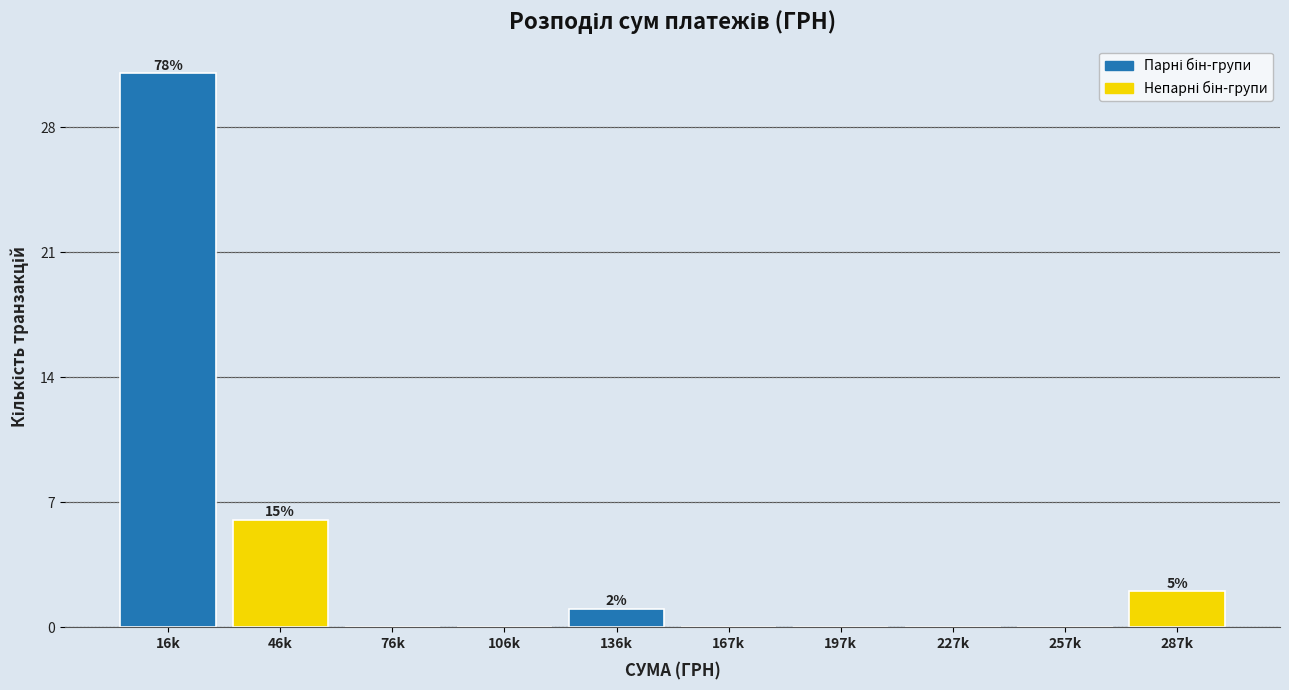

Reading left to right, transcribe all the data shown in this chart.

16k=31	46k=6	76k=0	106k=0	136k=1	167k=0	197k=0	227k=0	257k=0	287k=2